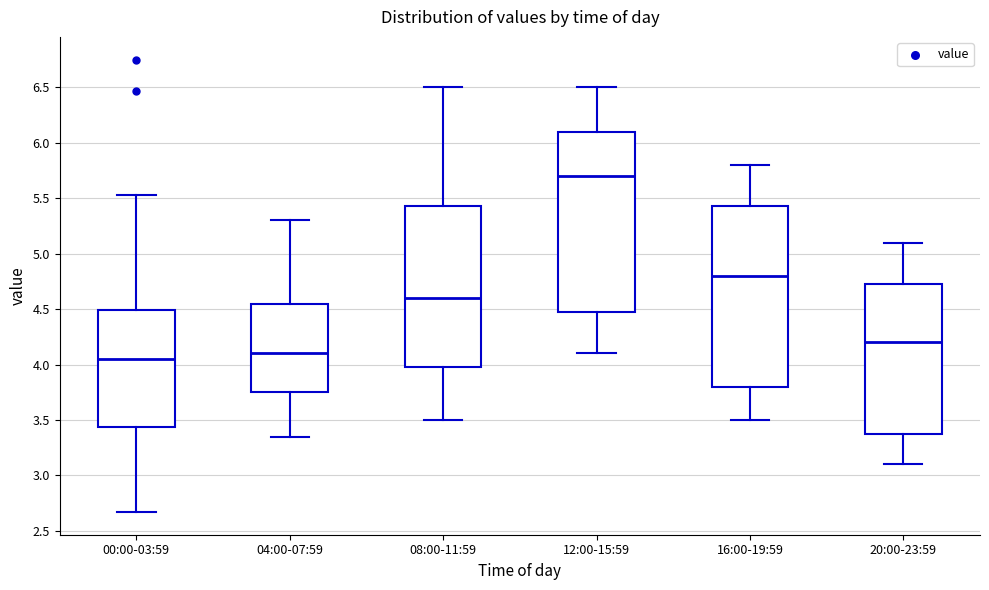

Where does the upper whisker of the box for 20:00-23:59 end on the y-axis? The values are not printed on the chart, so give them approximately, as read against the axis.

5.10